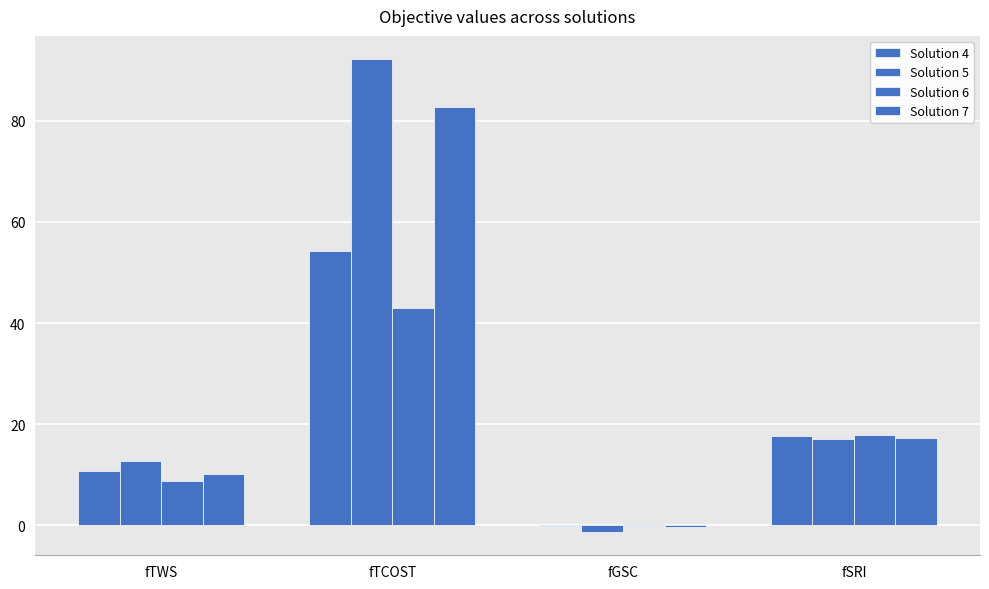

How many series are shown in this chart?

4